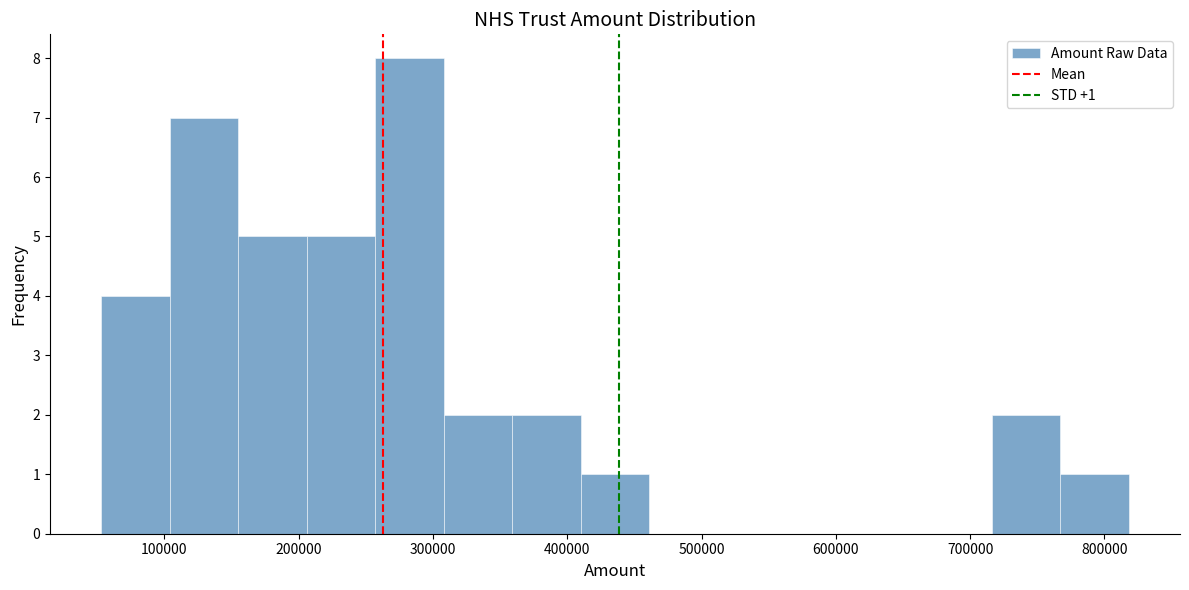

Which range on the x-axis has the tallest bar?

260000 to 310000